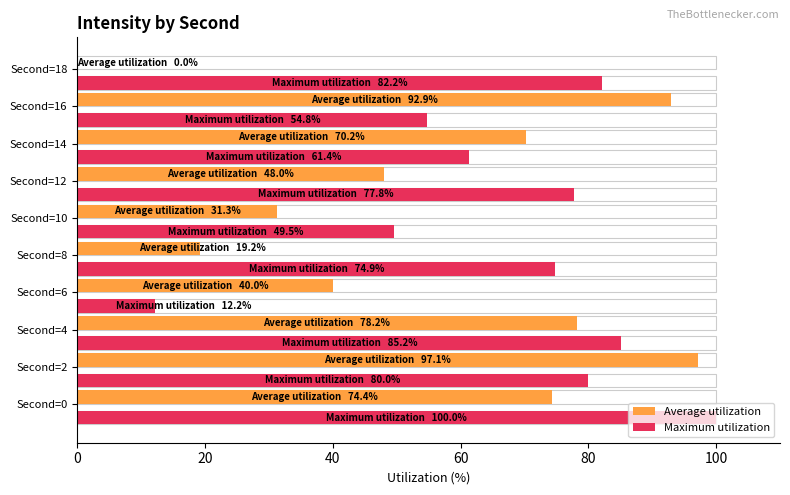

True or false: Average utilization has a value of 155.4 at Second=2.

False